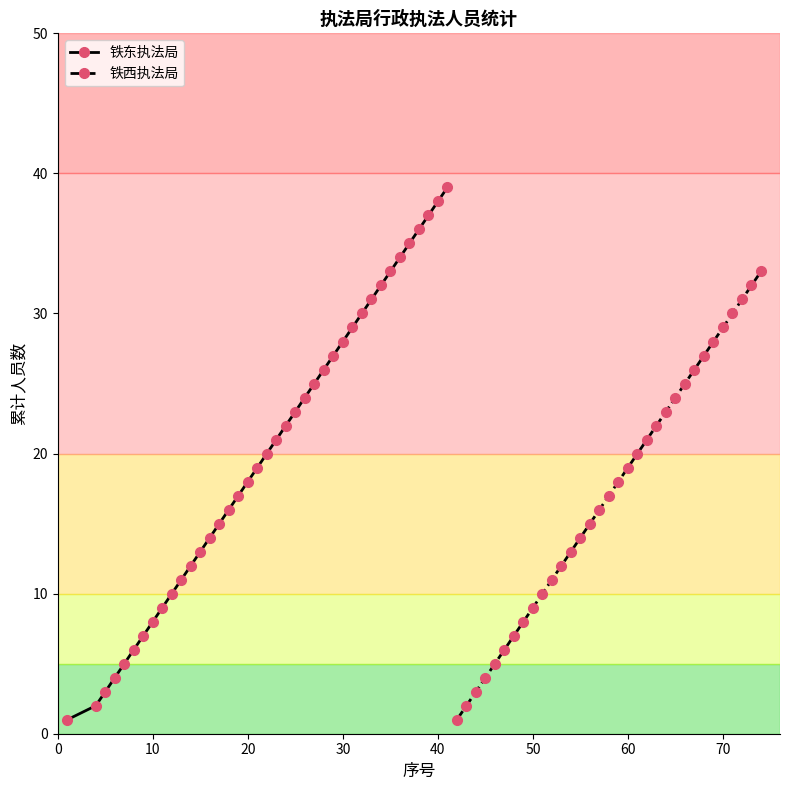

True or false: 铁东执法局 has a value of 38 at 40.

True